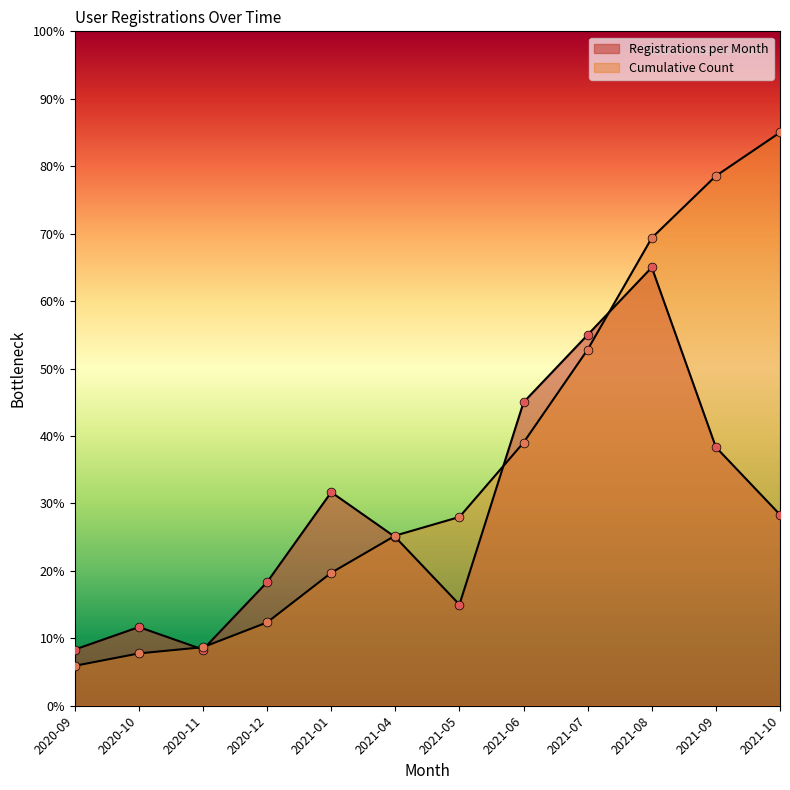

At how many categories does at least one series exceed 80?

1